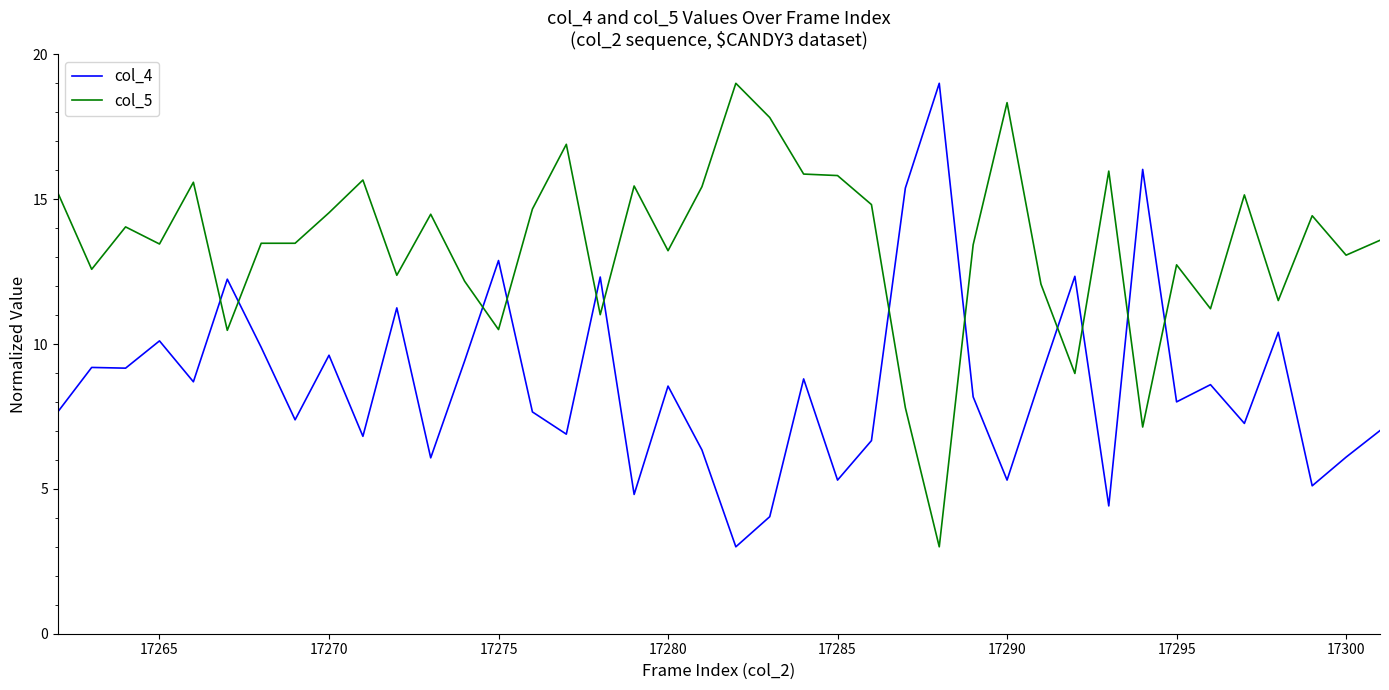

What are all the series names shown in the legend?

col_4, col_5